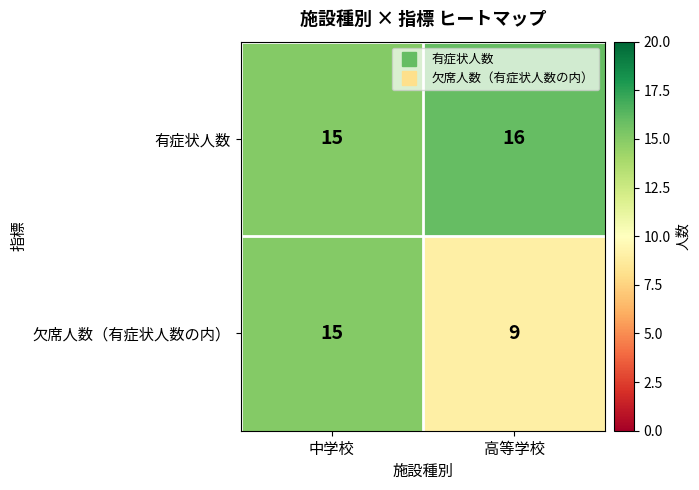

List the series in order of their overall mean, lowest first.

欠席人数（有症状人数の内）, 有症状人数